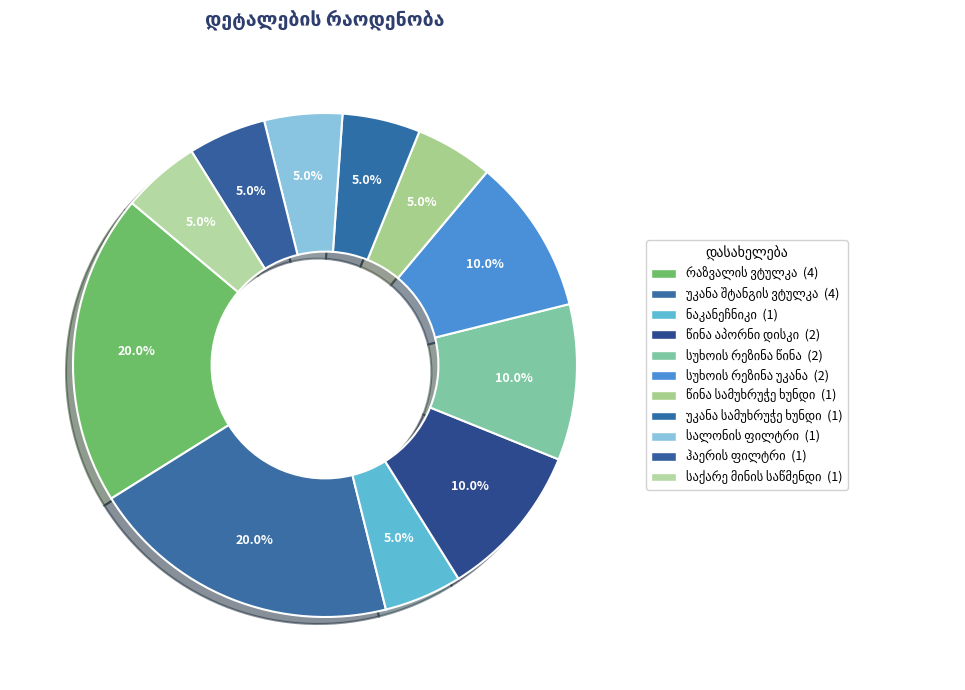

Is there any slice that represents more than half of the pie?

No